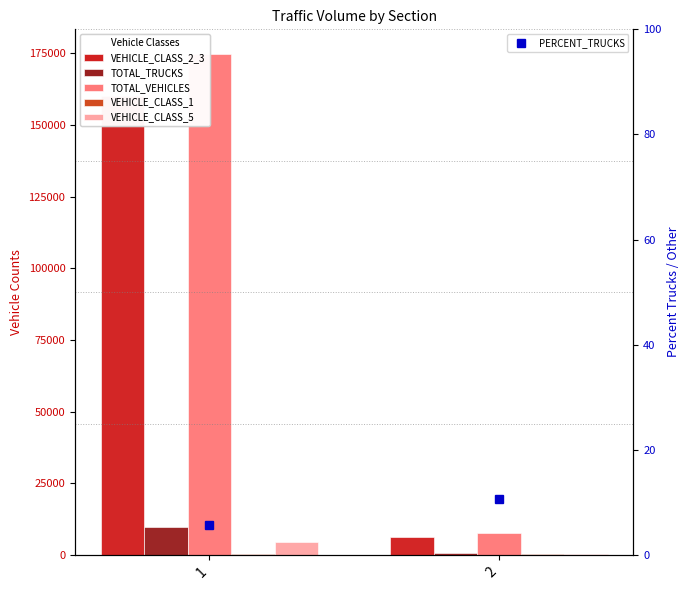

How many groups of bars are there?

2